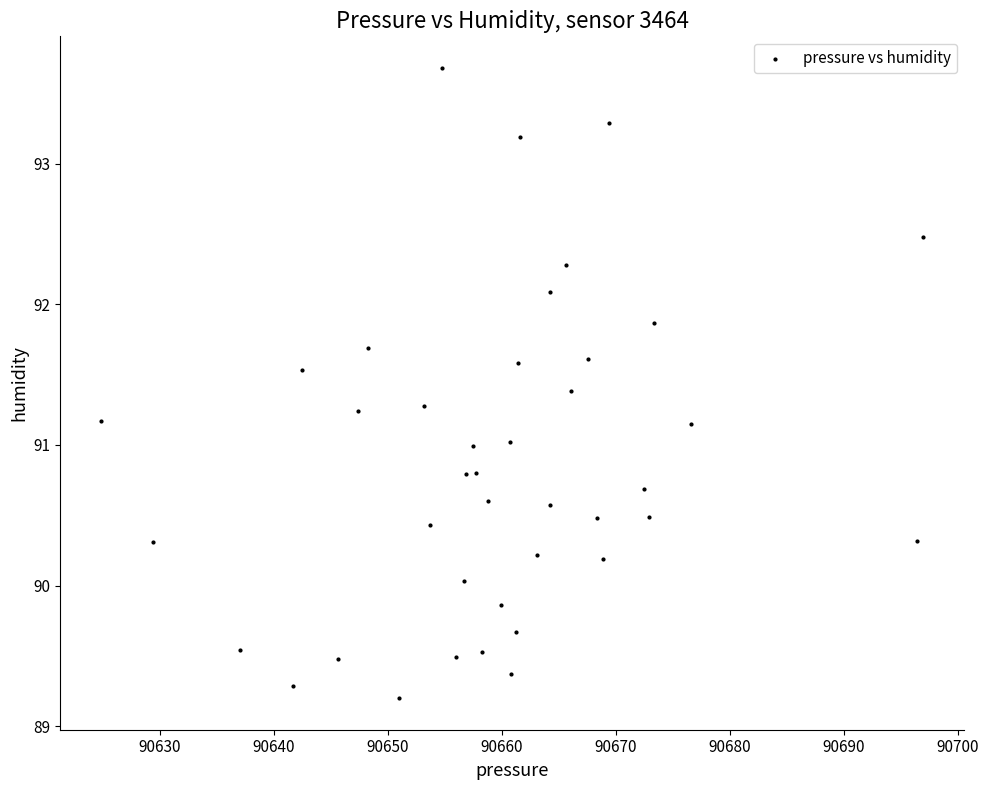

What is the range of Y values (max minus min)?

4.5